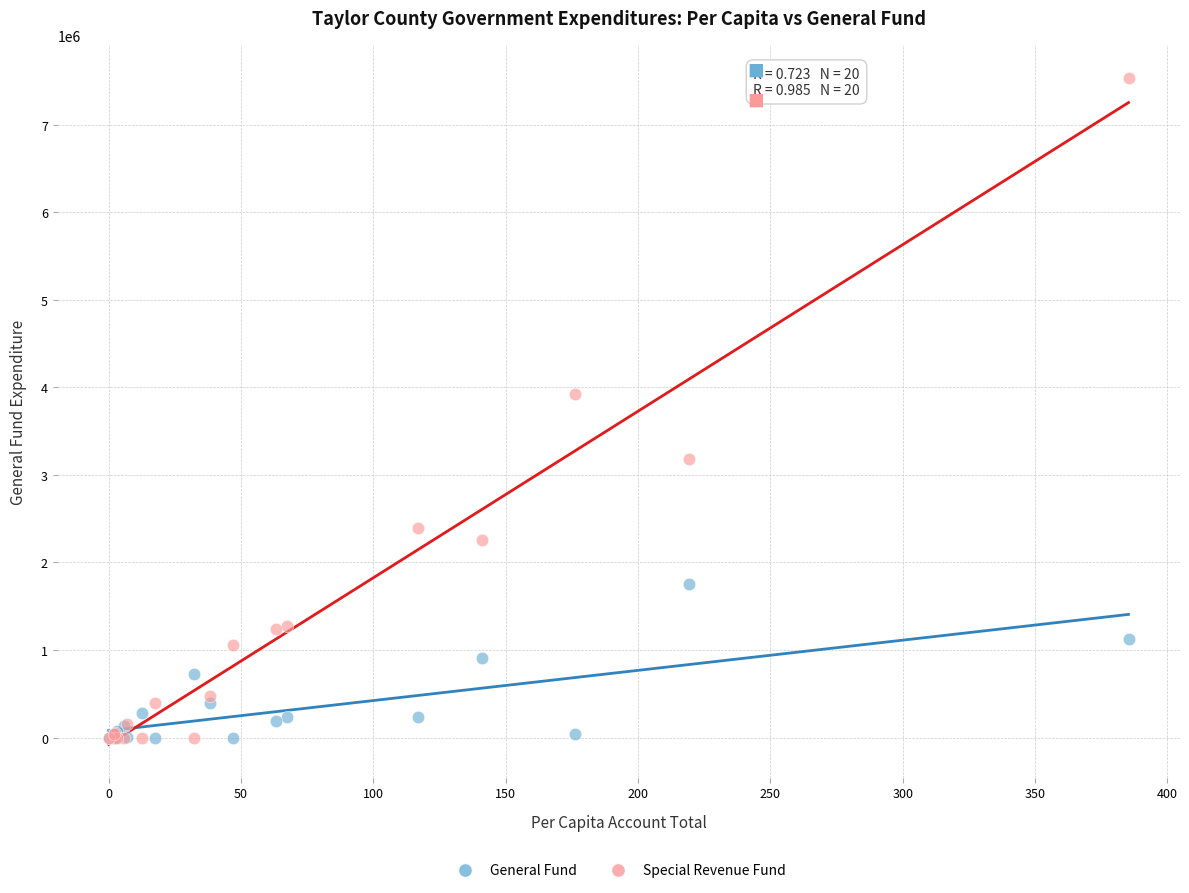

Which series contains the highest Y value?

Special Revenue Fund